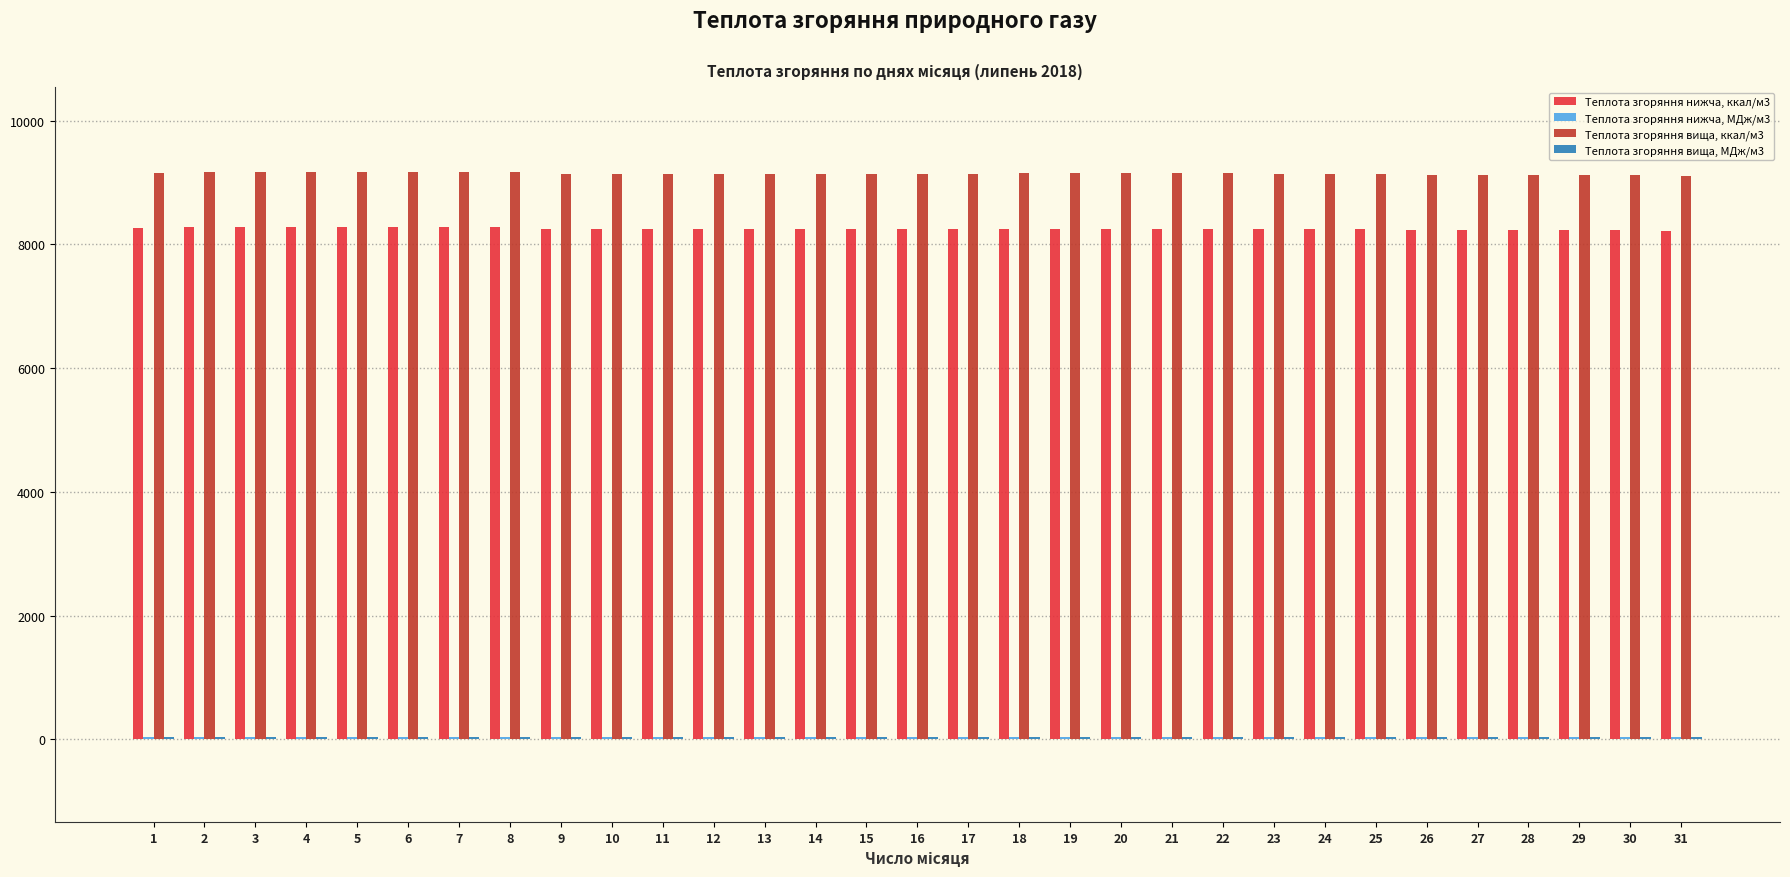

Which series has the largest total across all categories?

Теплота згоряння вища, ккал/м3